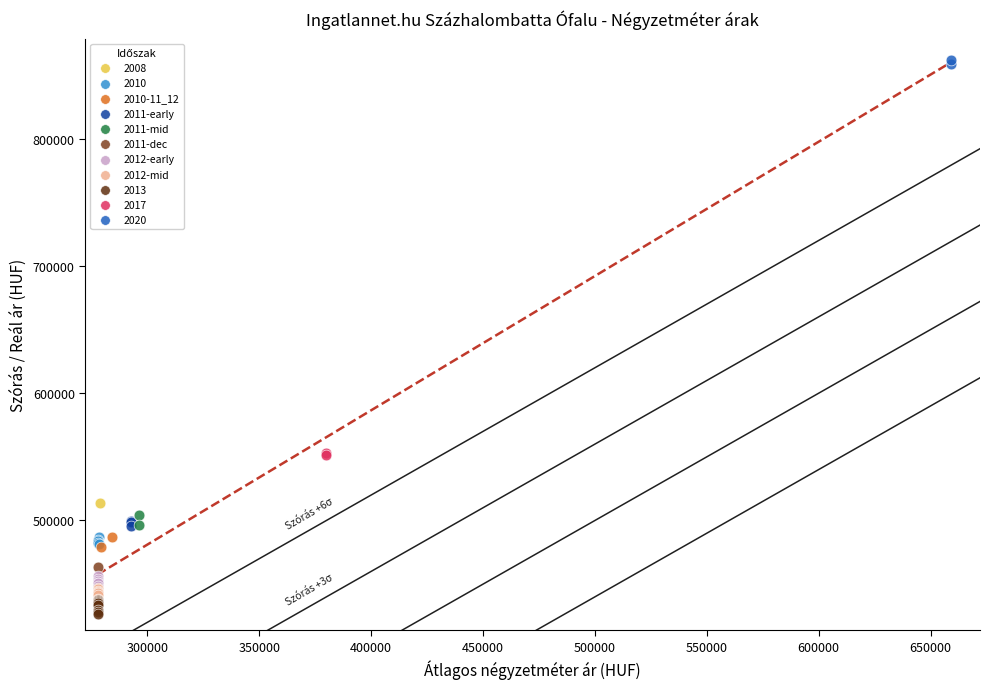

What are all the series names shown in the legend?

2008, 2010, 2010-11_12, 2011-early, 2011-mid, 2011-dec, 2012-early, 2012-mid, 2013, 2017, 2020